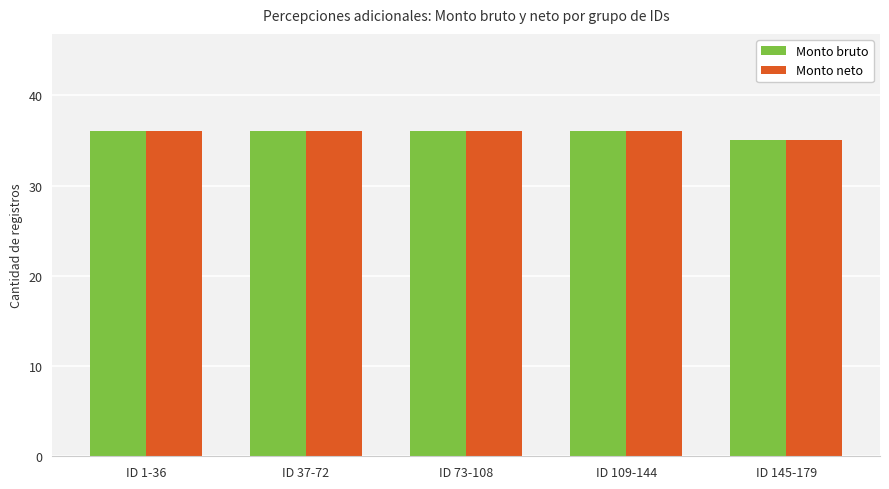

What is the average value of the Monto neto series?

36